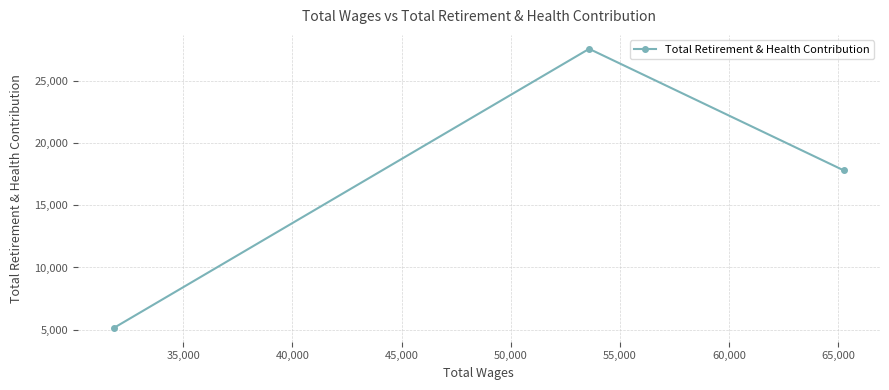

Reading left to right, extract all data points from this chart.

5162	27558	17807